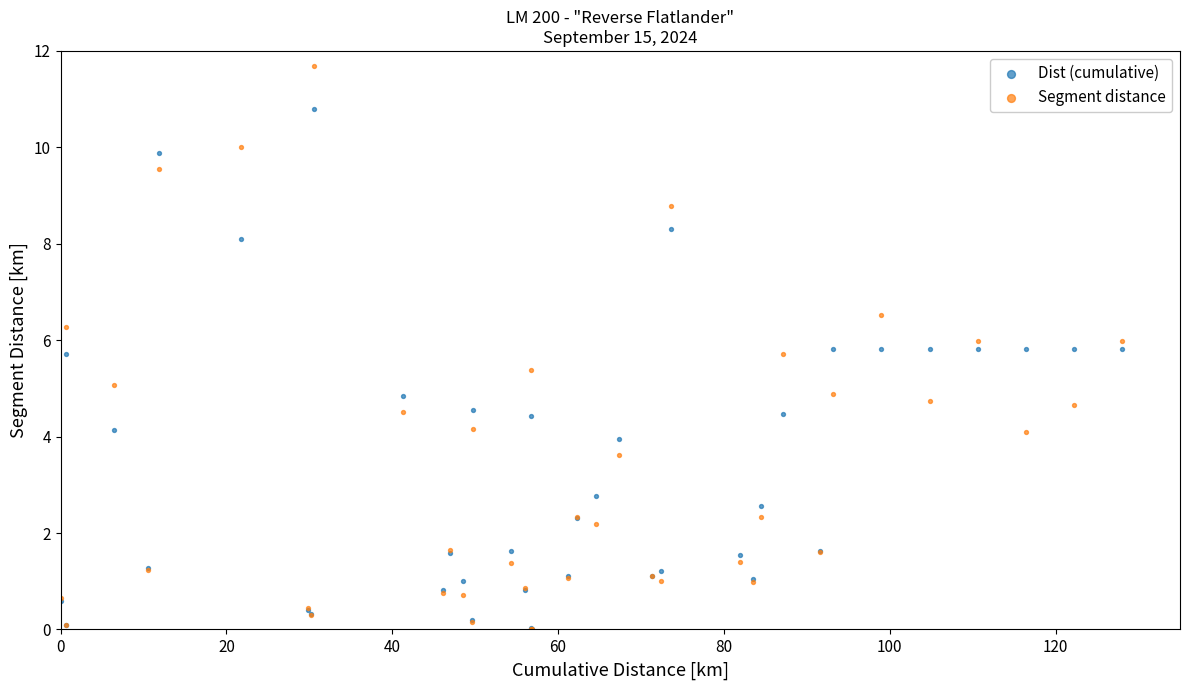

What are all the series names shown in the legend?

Dist (cumulative), Segment distance